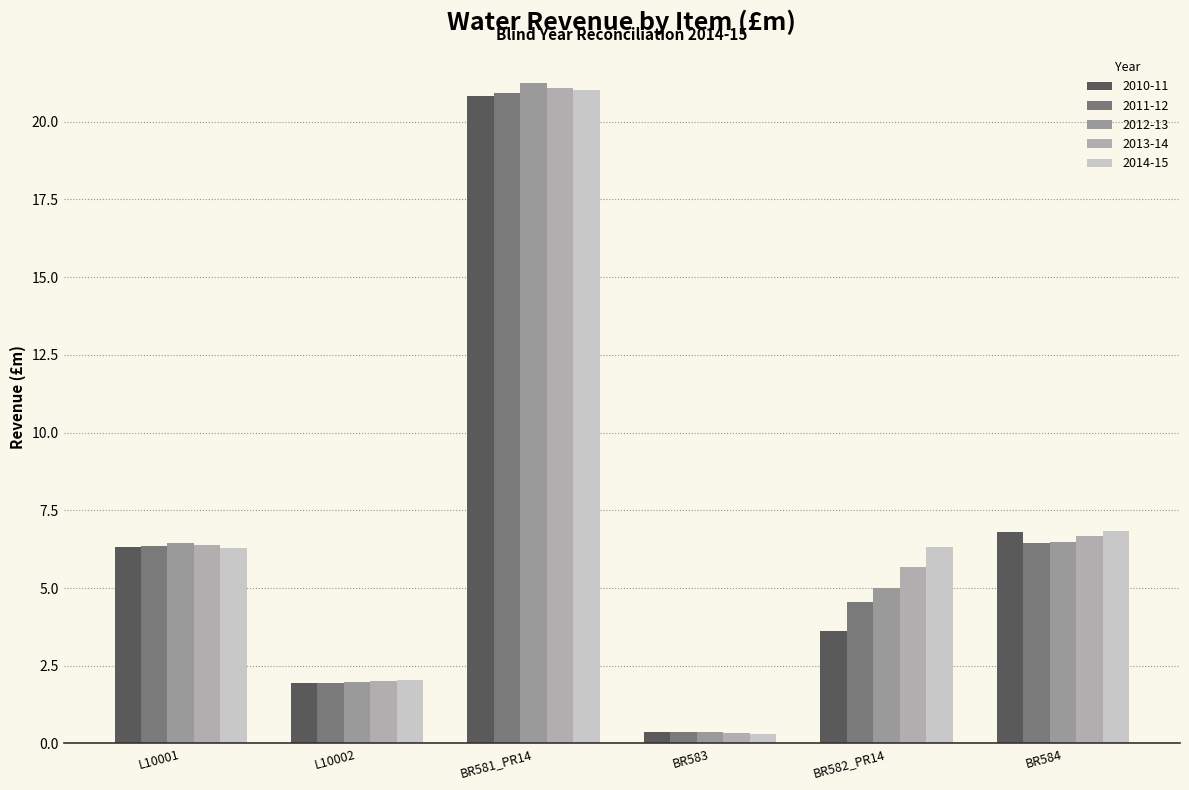

Is it true that 2011-12 equals 6.1 at BR582_PR14?

False